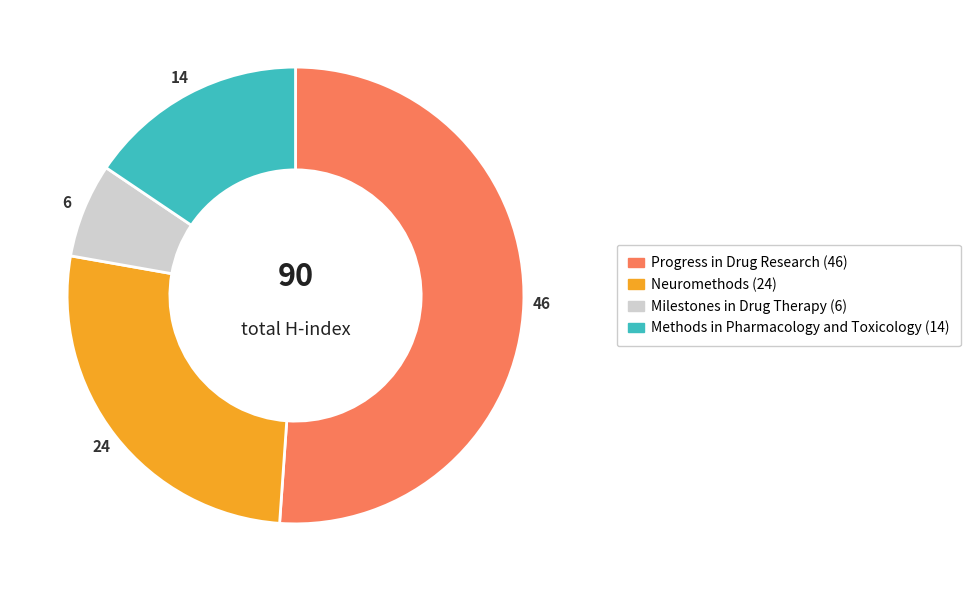

Is there any slice that represents more than half of the pie?

Yes